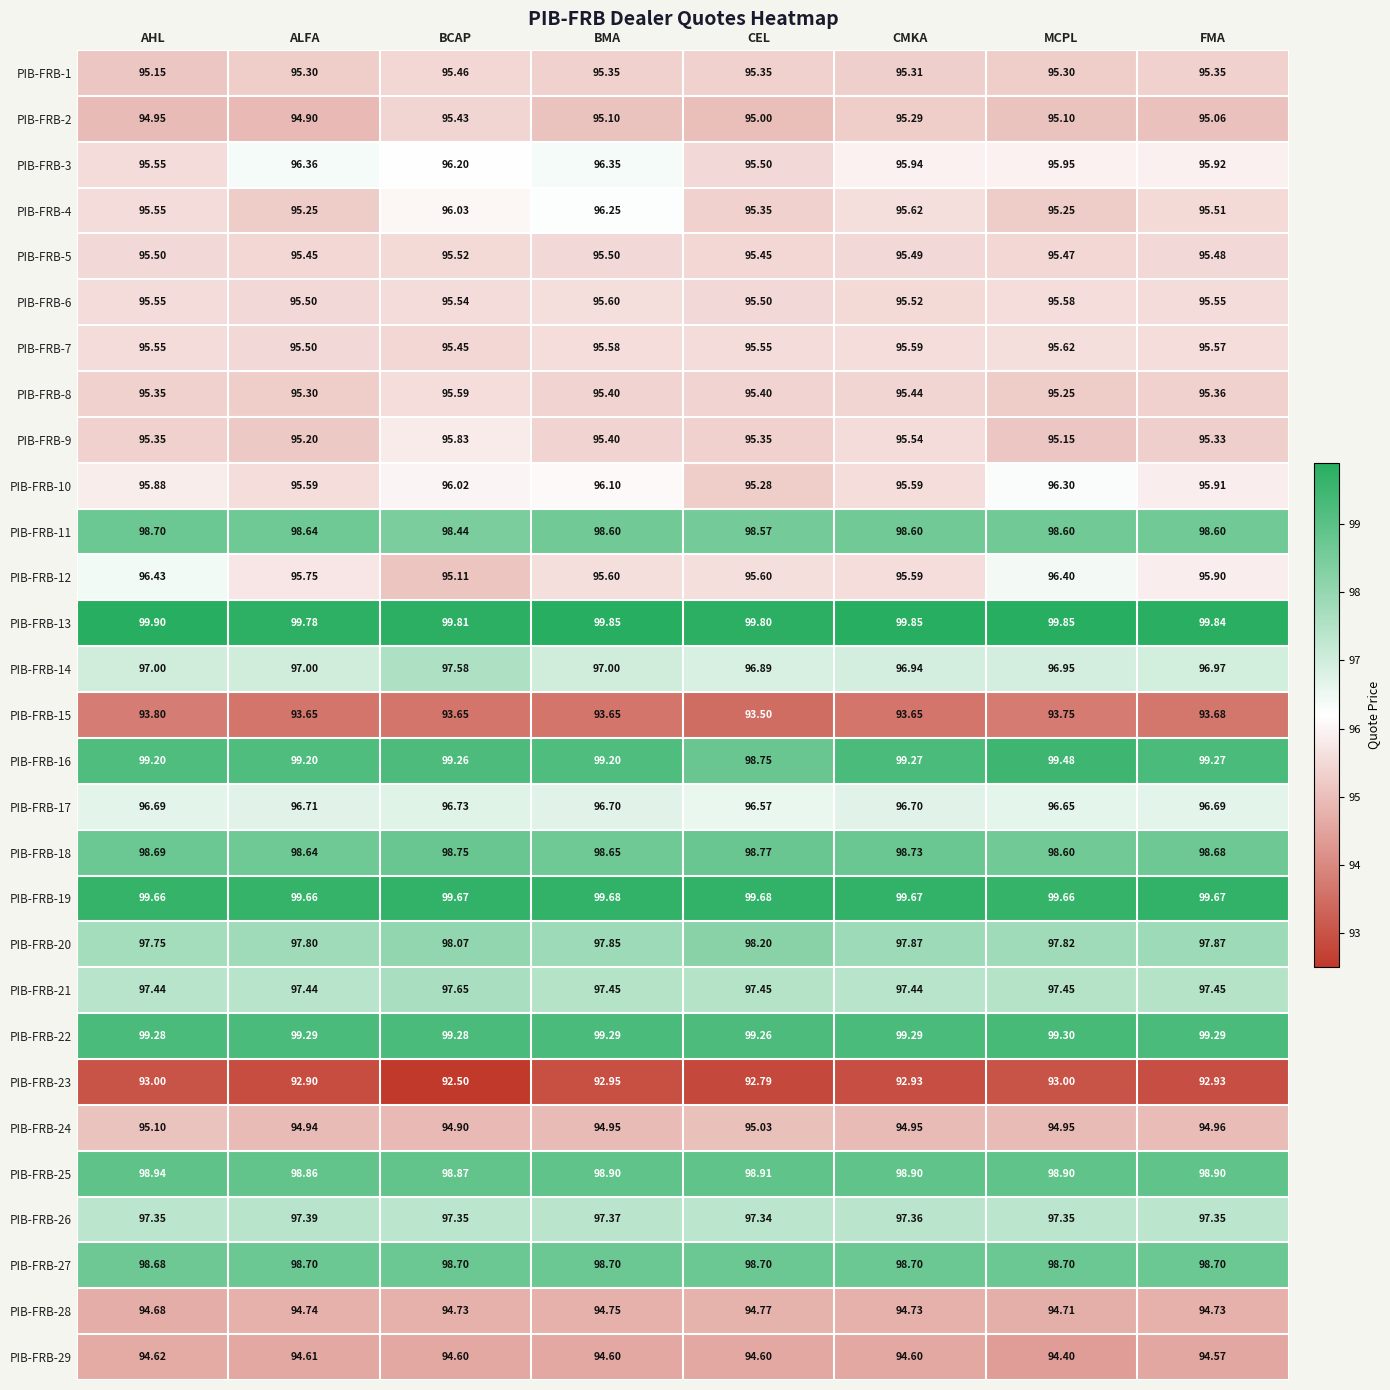

What is the smallest value displayed?

92.5